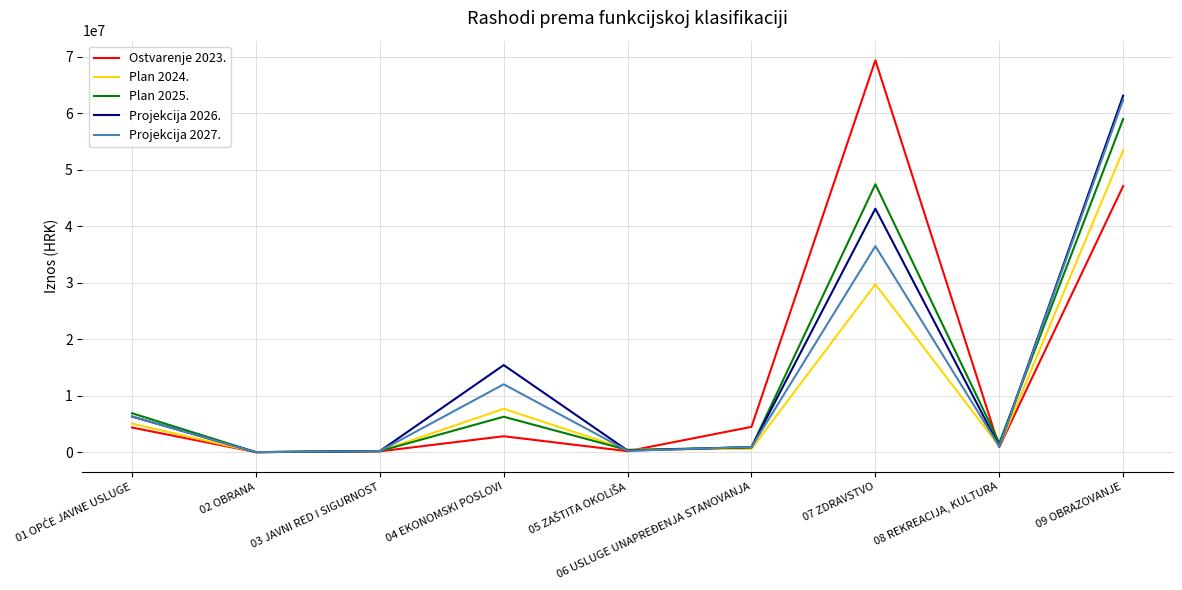

What is the greatest value displayed?

69420225.7